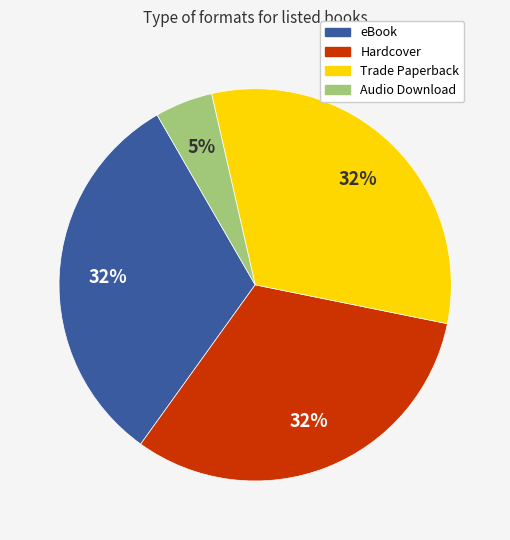

To the nearest percent, what is the average slice percentage?

25%